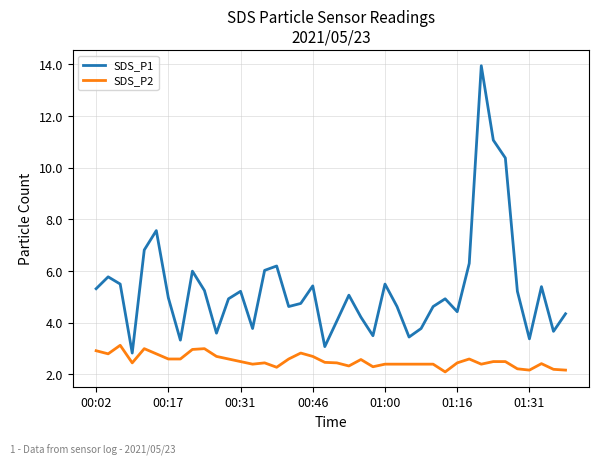

What is the minimum value shown in the chart?

2.1